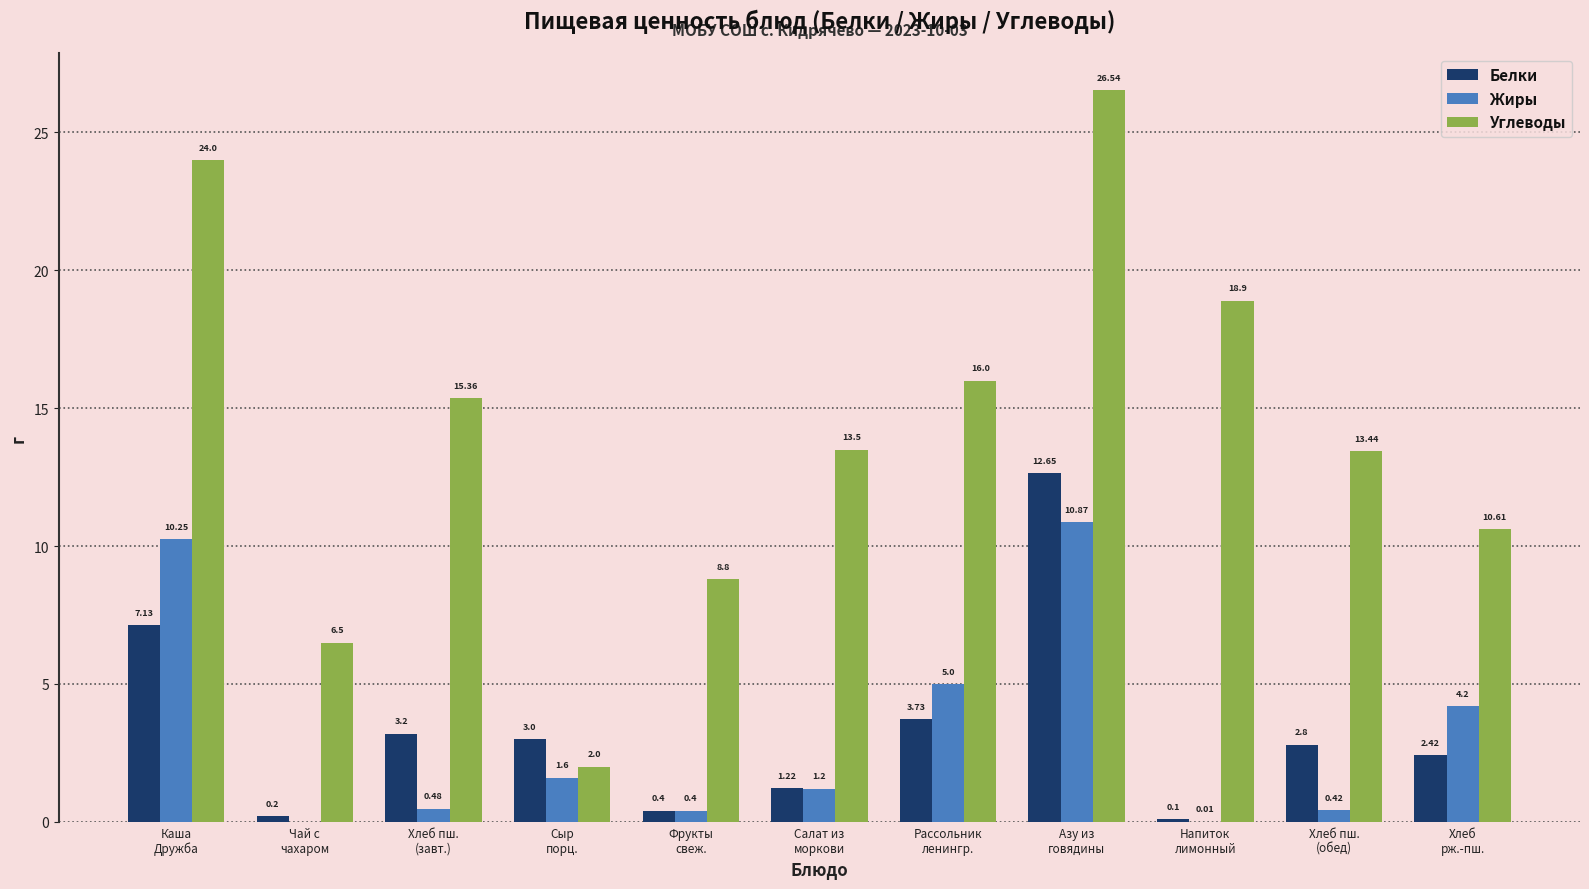

Which series has the largest total across all categories?

Углеводы